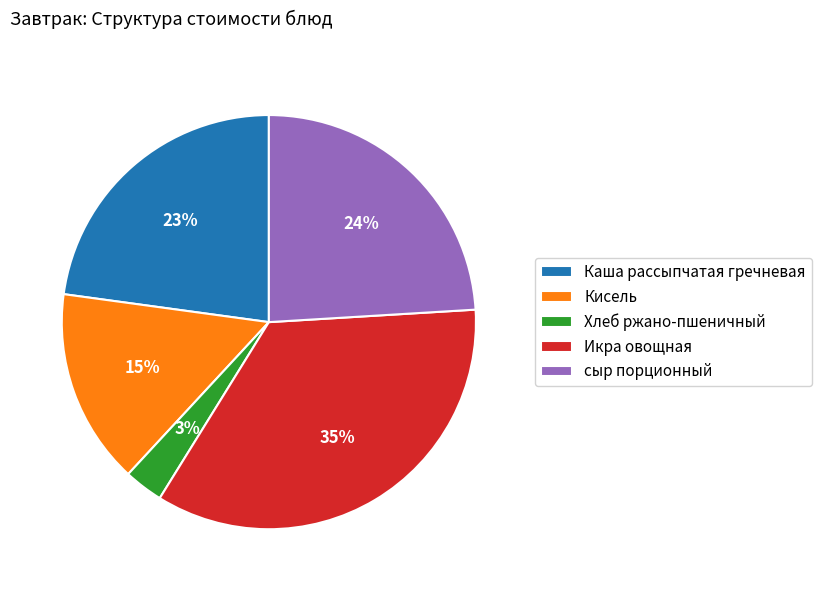

The Хлеб ржано-пшеничный slice represents 14% of the pie. True or false?

False